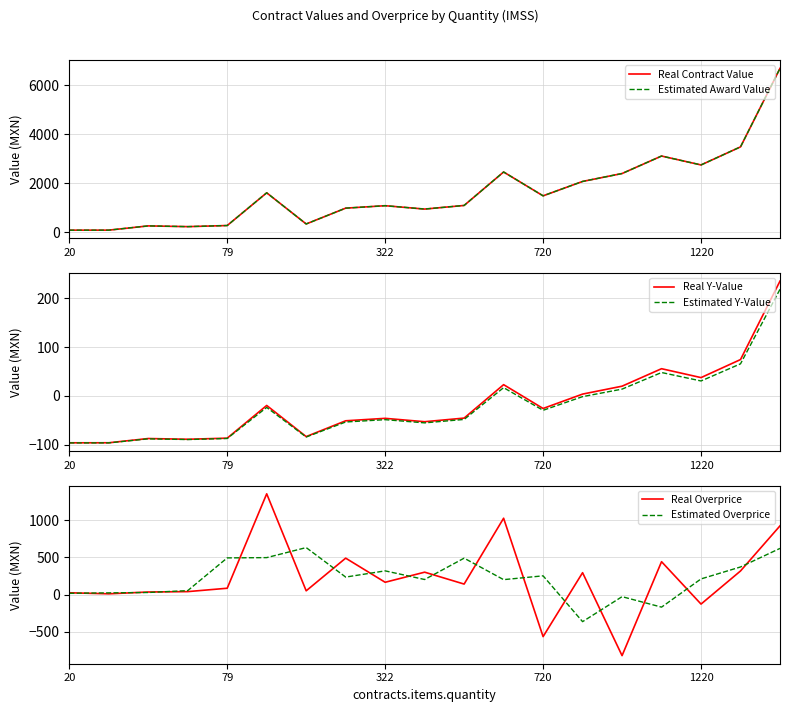

What is the smallest value displayed?

-818.5